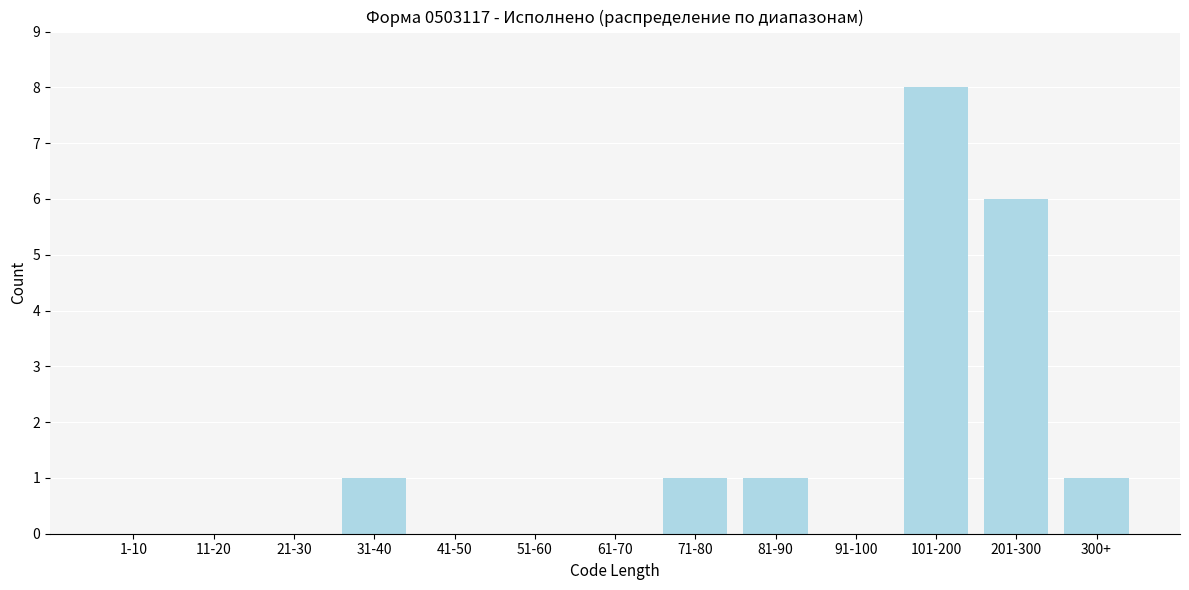

Reading left to right, what are all the values shown in this chart?

1-10=0	11-20=0	21-30=0	31-40=1	41-50=0	51-60=0	61-70=0	71-80=1	81-90=1	91-100=0	101-200=8	201-300=6	300+=1